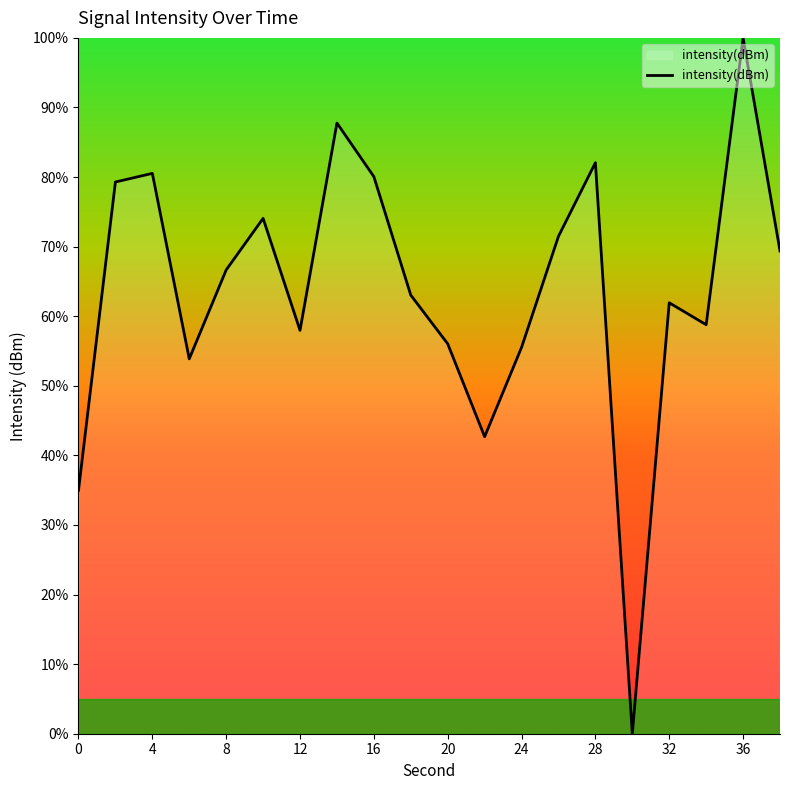

Does the chart have visible grid lines?

No